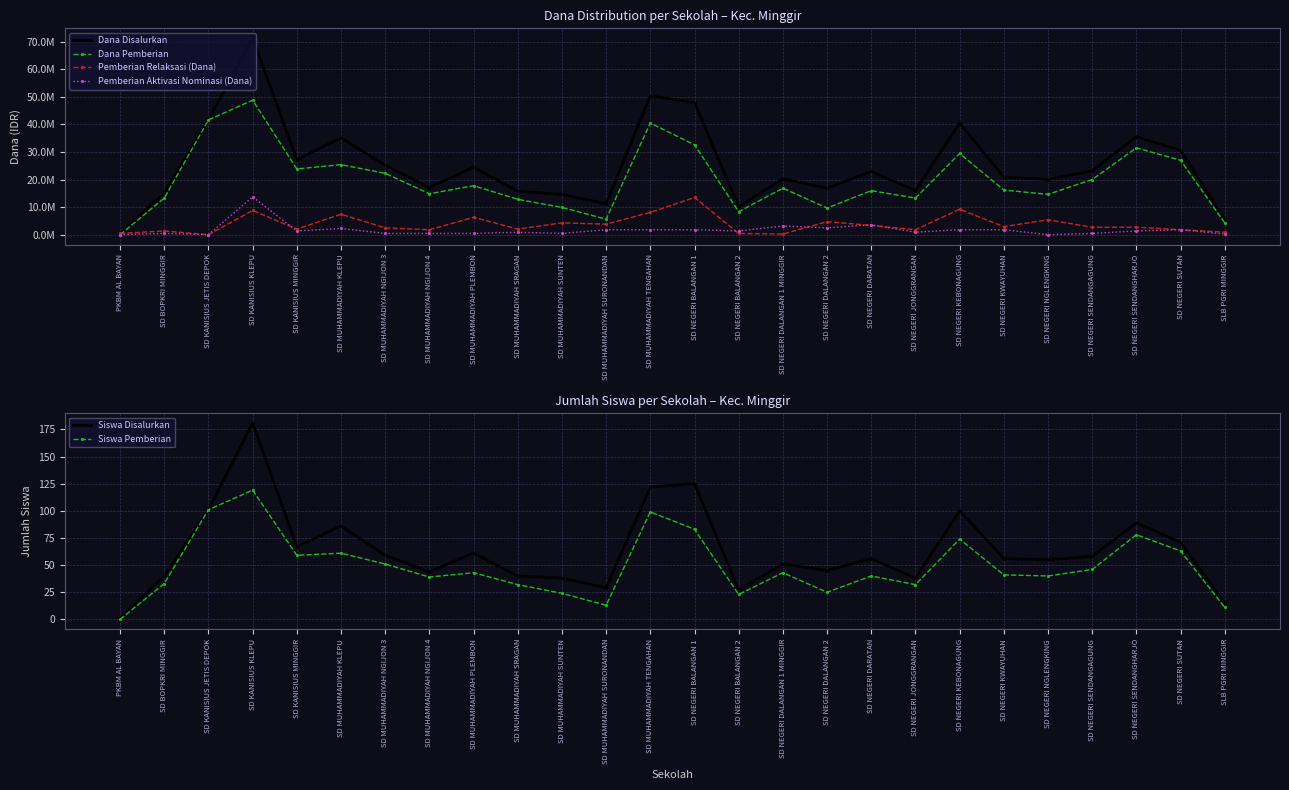

What is the label of the 10th point from the right?

SD NEGERI DALANGAN 2